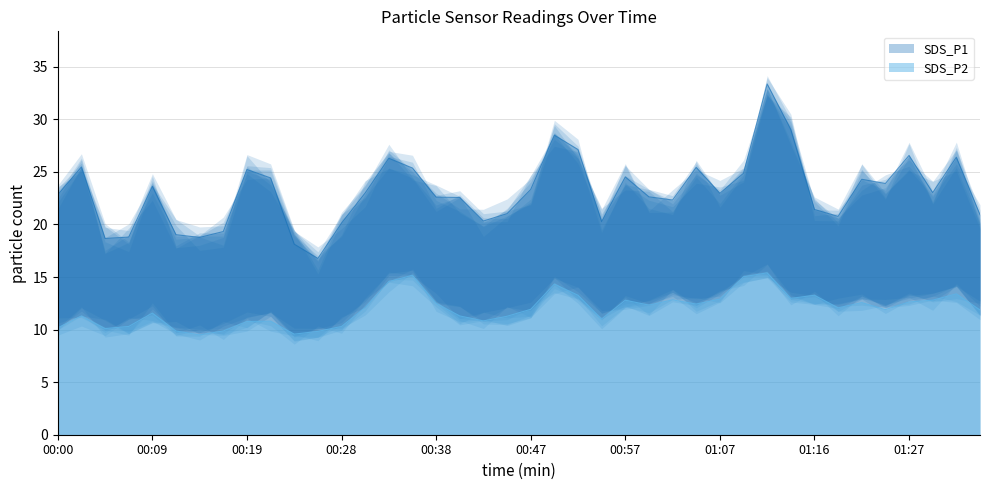

Between 00:38 and 00:45, which is larger?

00:38